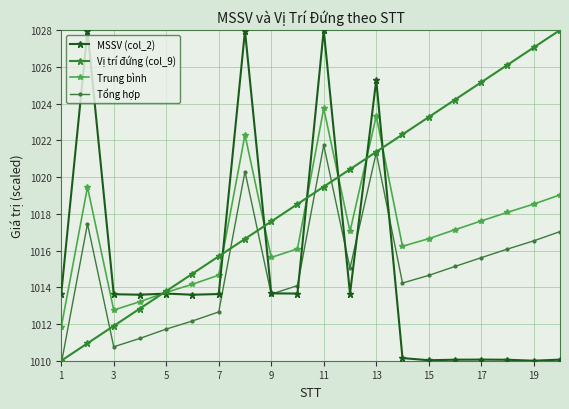

What is the maximum value shown in the chart?

1028.0